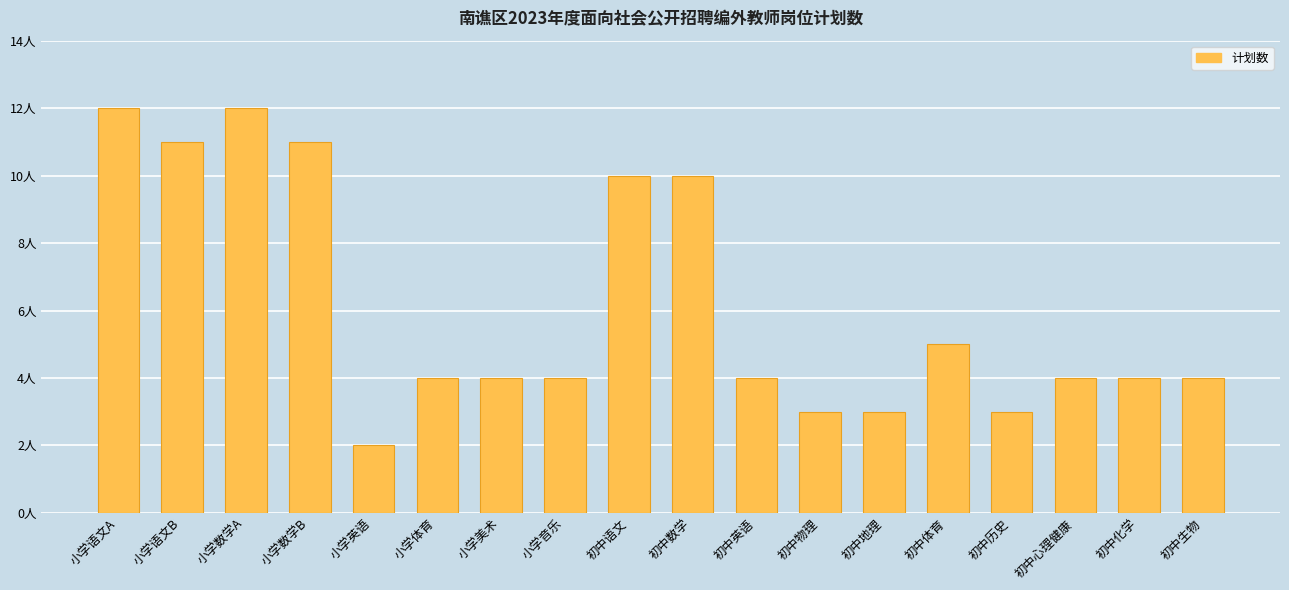

Rank the categories by value from lowest to highest.

小学英语, 初中物理, 初中地理, 初中历史, 小学体育, 小学美术, 小学音乐, 初中英语, 初中心理健康, 初中化学, 初中生物, 初中体育, 初中语文, 初中数学, 小学语文B, 小学数学B, 小学语文A, 小学数学A